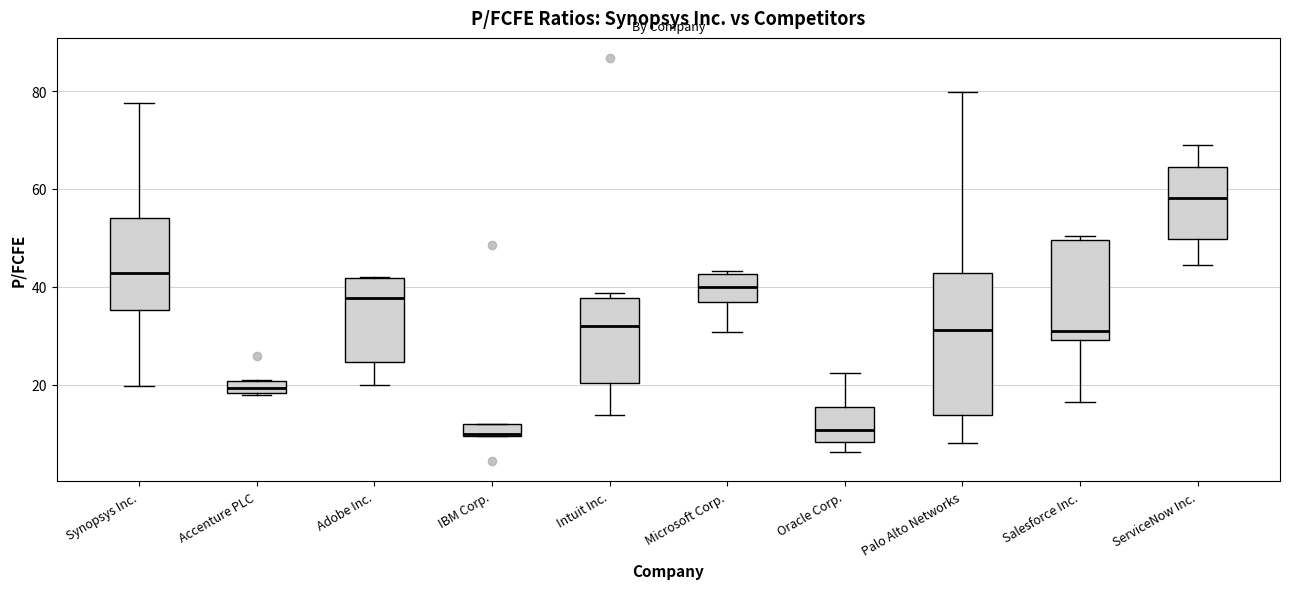

Comparing the boxes themselves (not the whiskers), which one is the tallest?

Palo Alto Networks